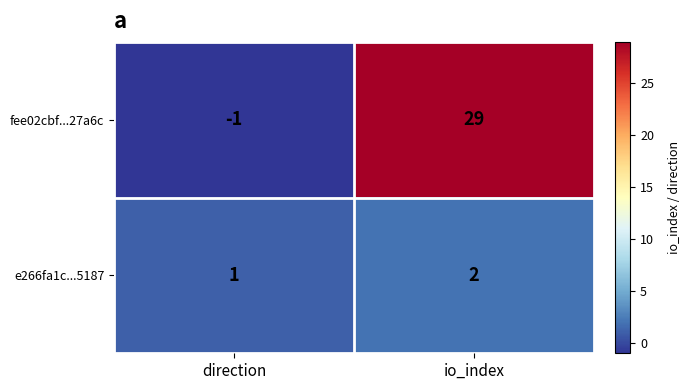

Rank the series by their average value, from highest to lowest.

fee02cbf...27a6c, e266fa1c...5187